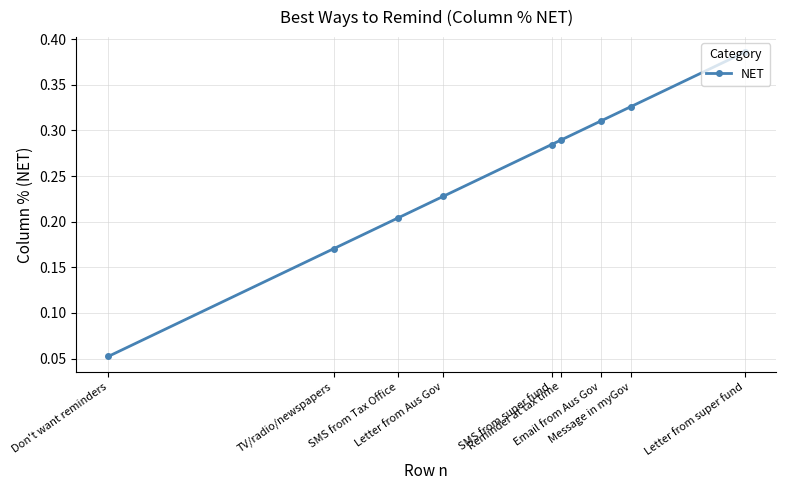

What is the greatest value displayed?

0.4